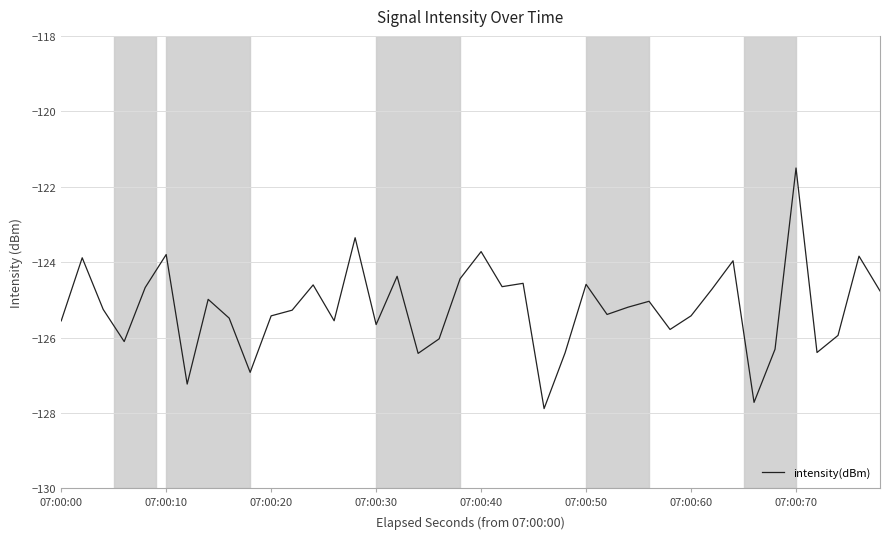

What is the greatest value displayed?

-121.5